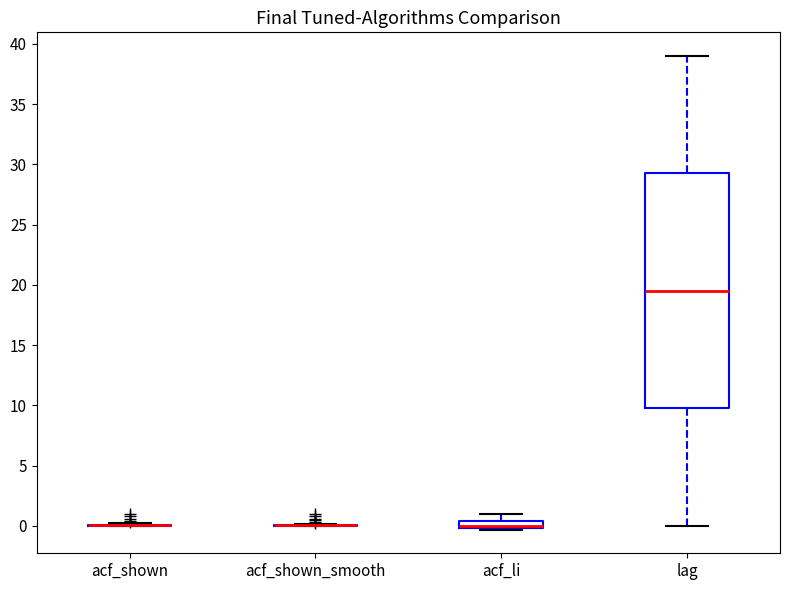

Comparing the boxes themselves (not the whiskers), which one is the tallest?

lag